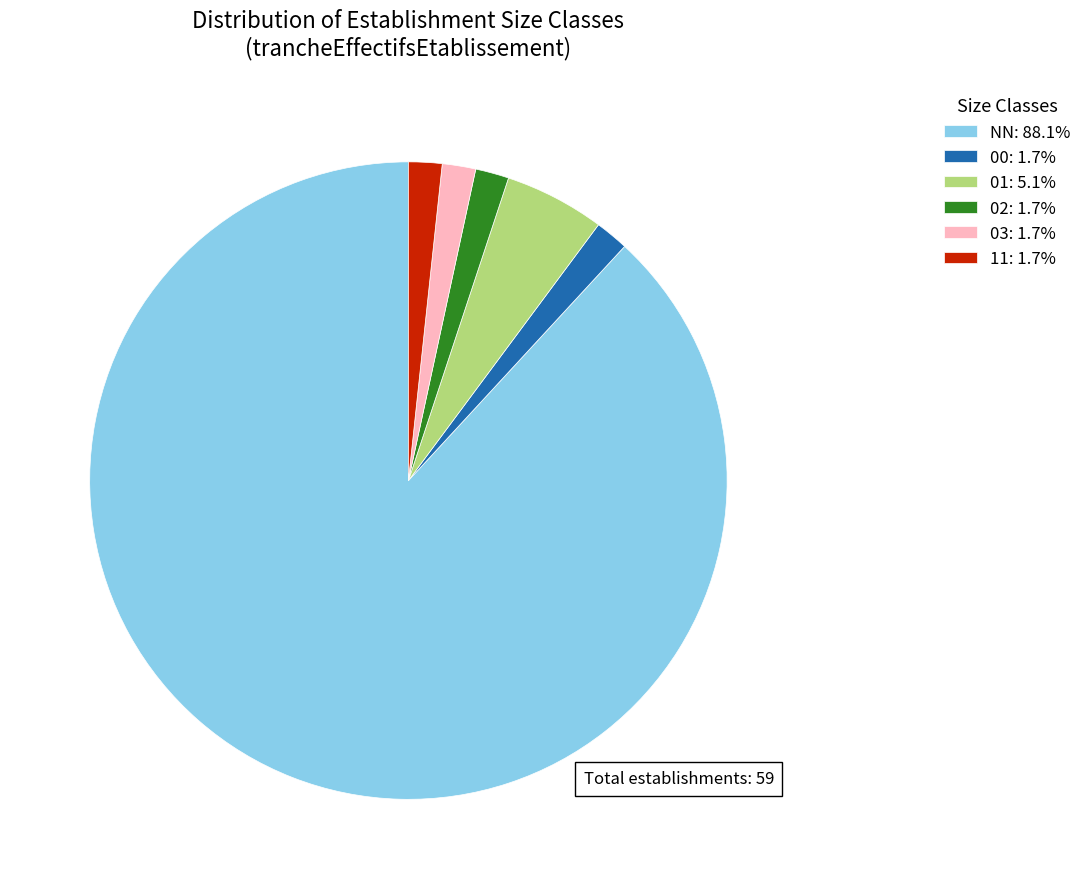

Do 00: 1.7% and 11: 1.7% together represent more than half of the pie?

No